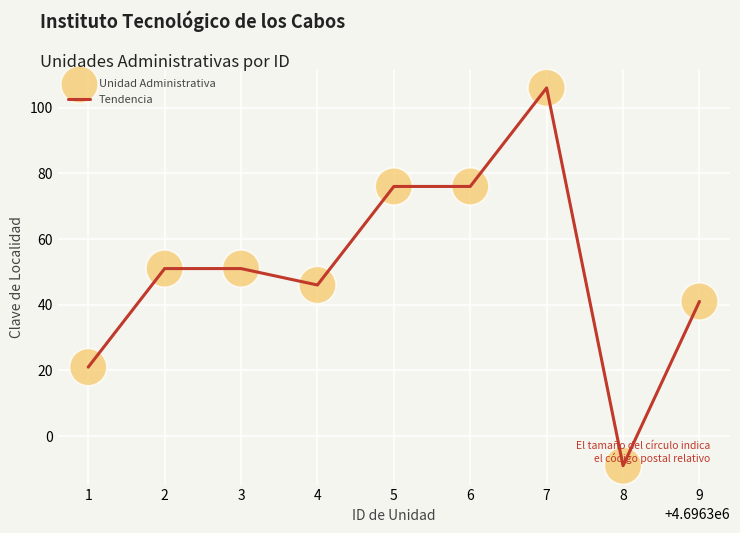

Between 8 and 5, which is larger?

5